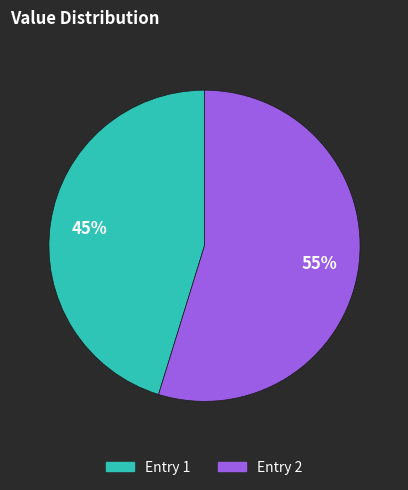

Which slice represents more than half of the pie?

Entry 2